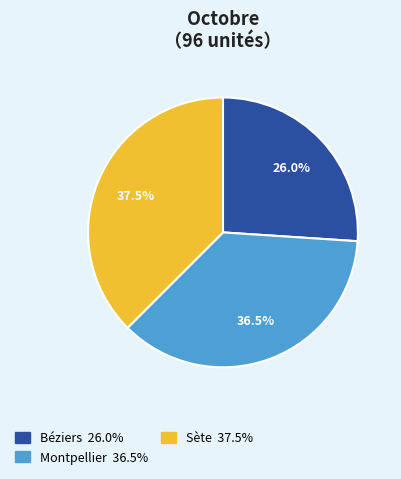

Rank the categories by value from highest to lowest.

Sète, Montpellier, Béziers